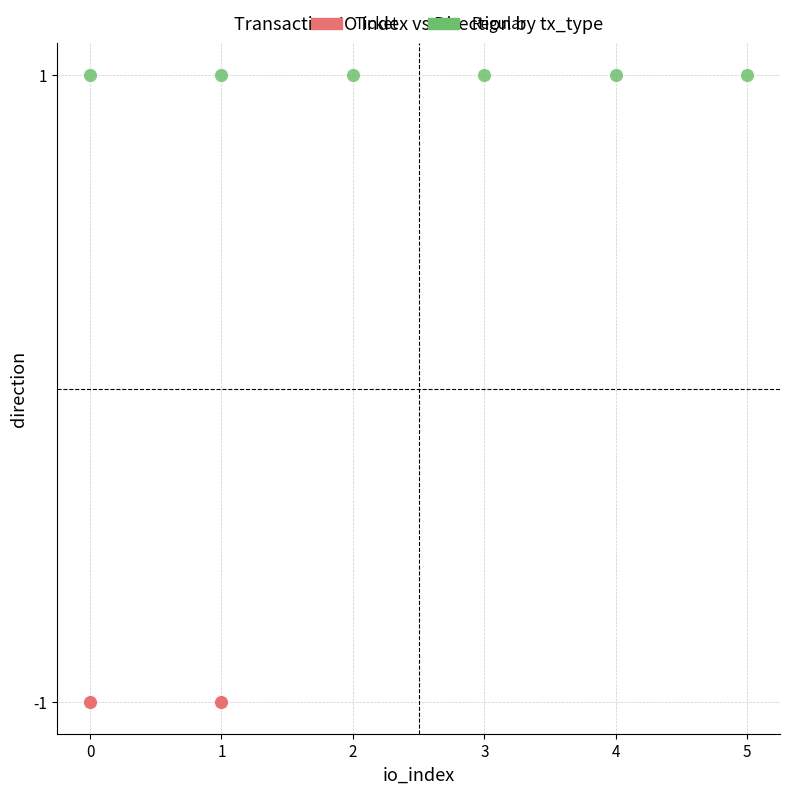

Which series contains the lowest Y value?

Ticket